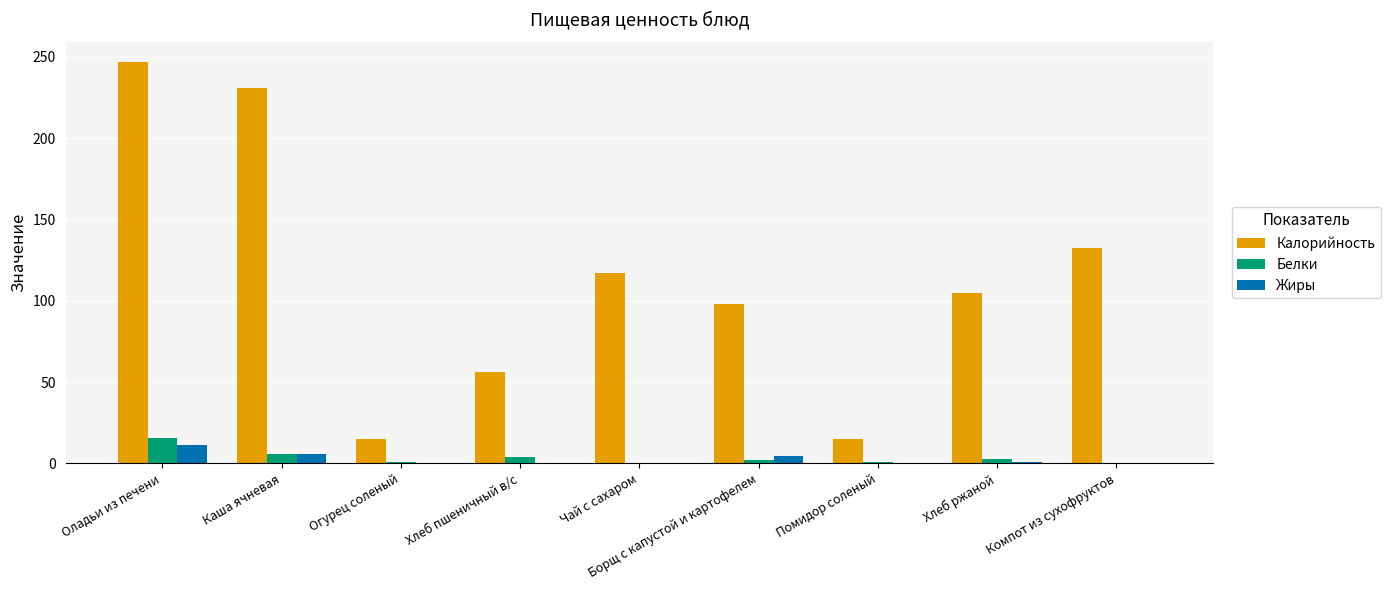

What is the total value across all series at Хлеб ржаной?

107.9